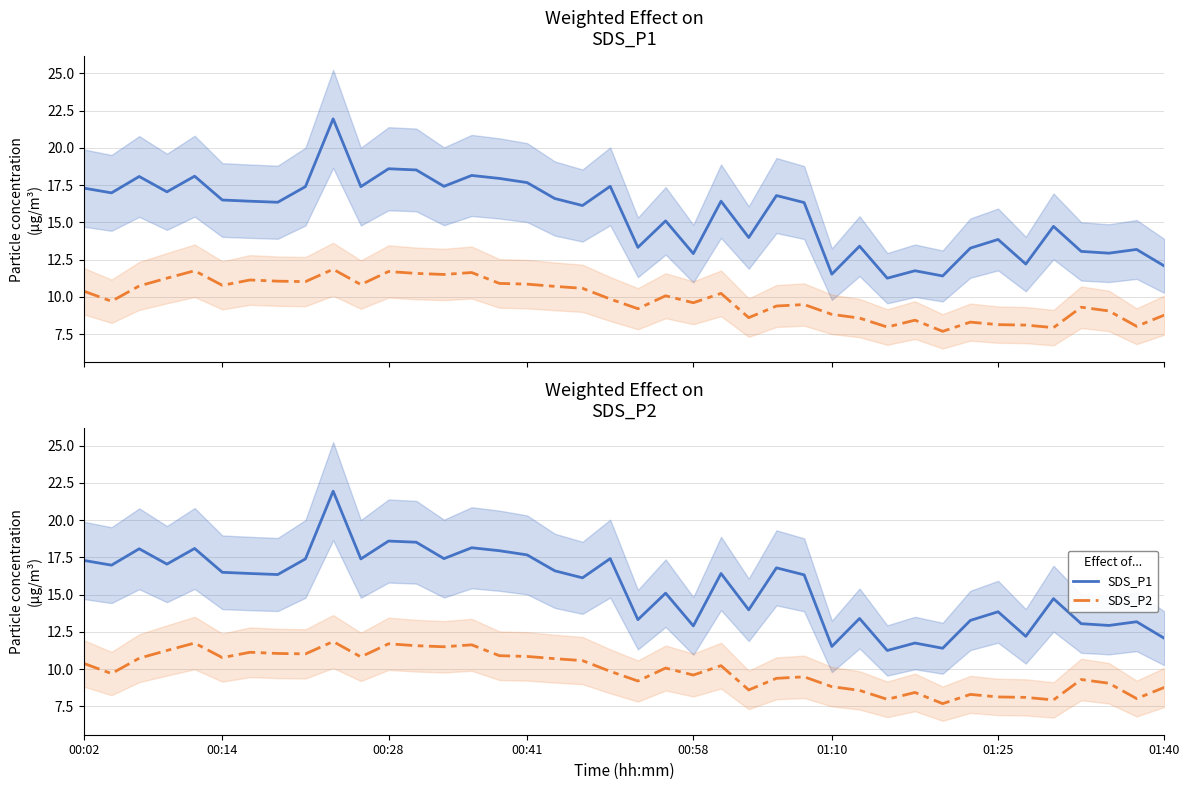

Rank the series by their maximum value, from highest to lowest.

SDS_P1, SDS_P2